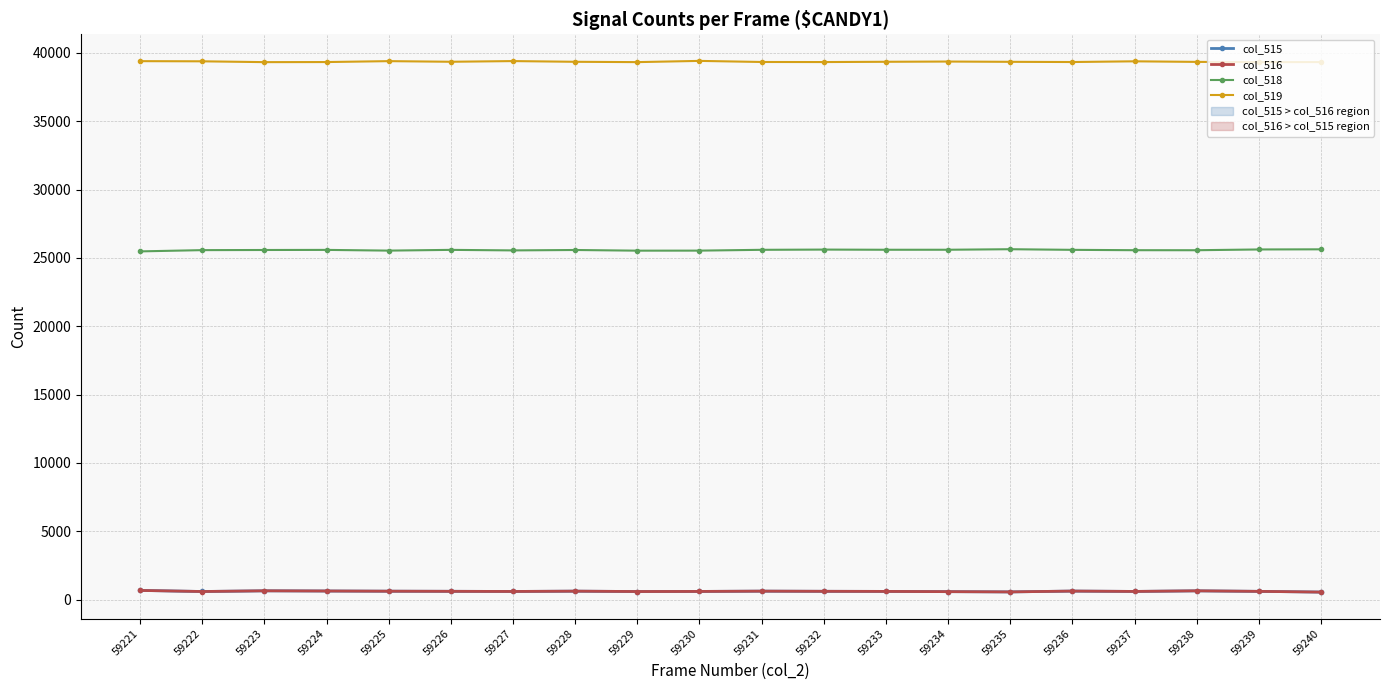

Which category has the lowest value in the col_515 series?

59240